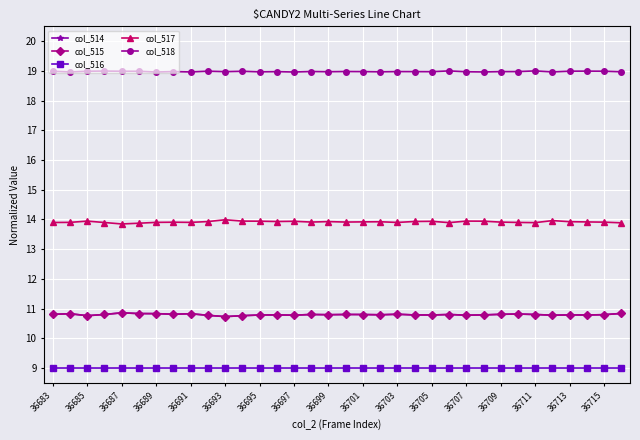

Which series has the largest total across all categories?

col_518